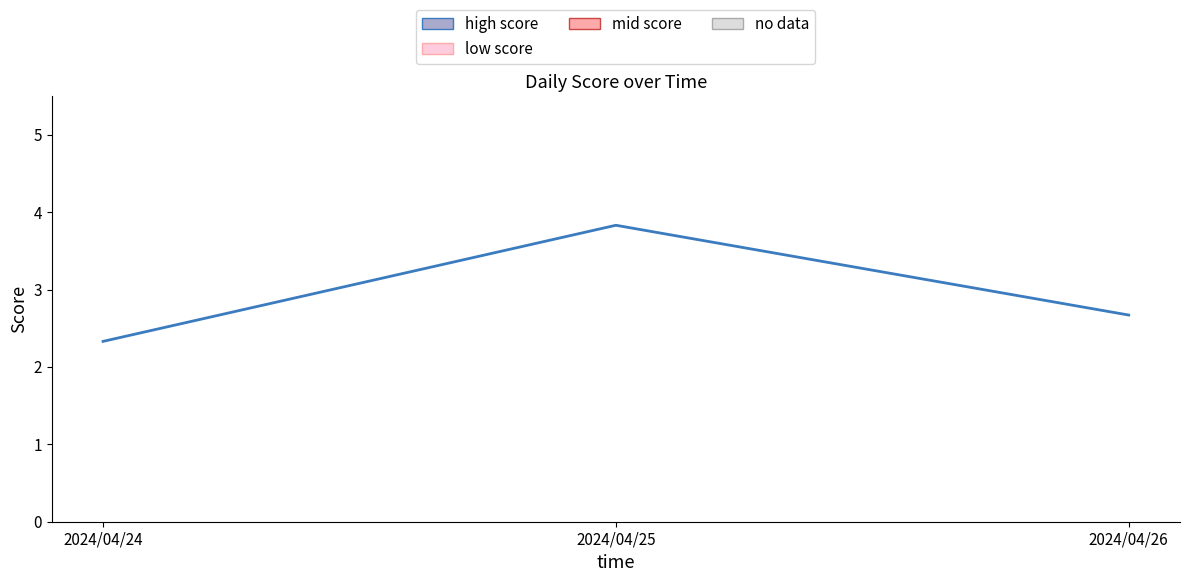

Reading left to right, transcribe all the data shown in this chart.

2024/04/24=2.3	2024/04/25=3.8	2024/04/26=2.7